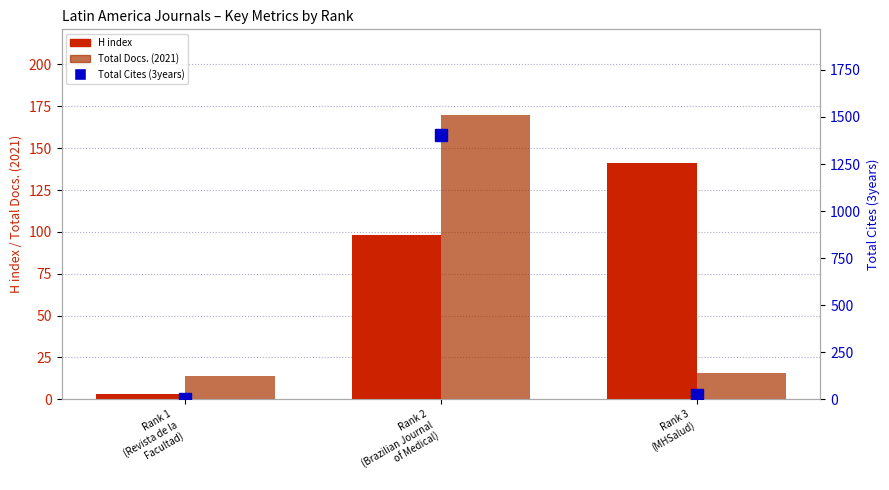

What is the label of the 1st bar from the left?

Rank 1
(Revista de la
Facultad)